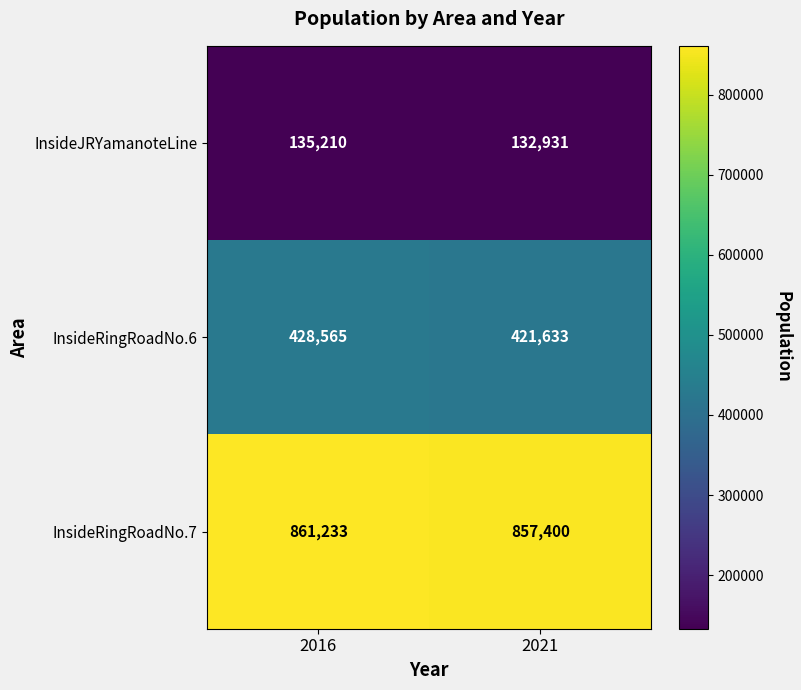

True or false: InsideRingRoadNo.6 has a value of 266733 at 2016.

False